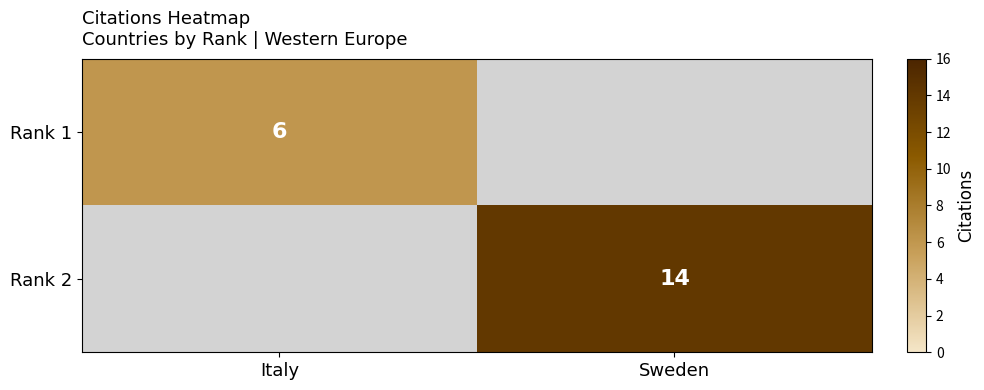

Is the value of Rank 2 at Sweden greater than the value of Rank 1 at Italy?

Yes